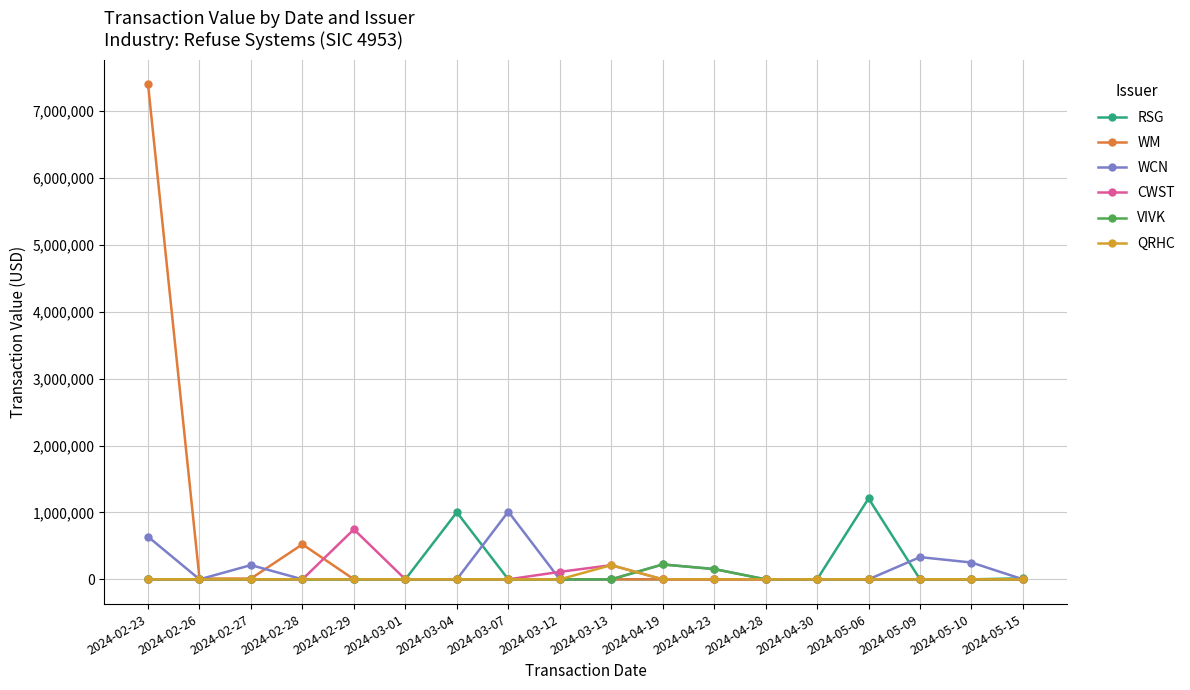

Is it true that WCN equals 0 at 2024-05-06?

True